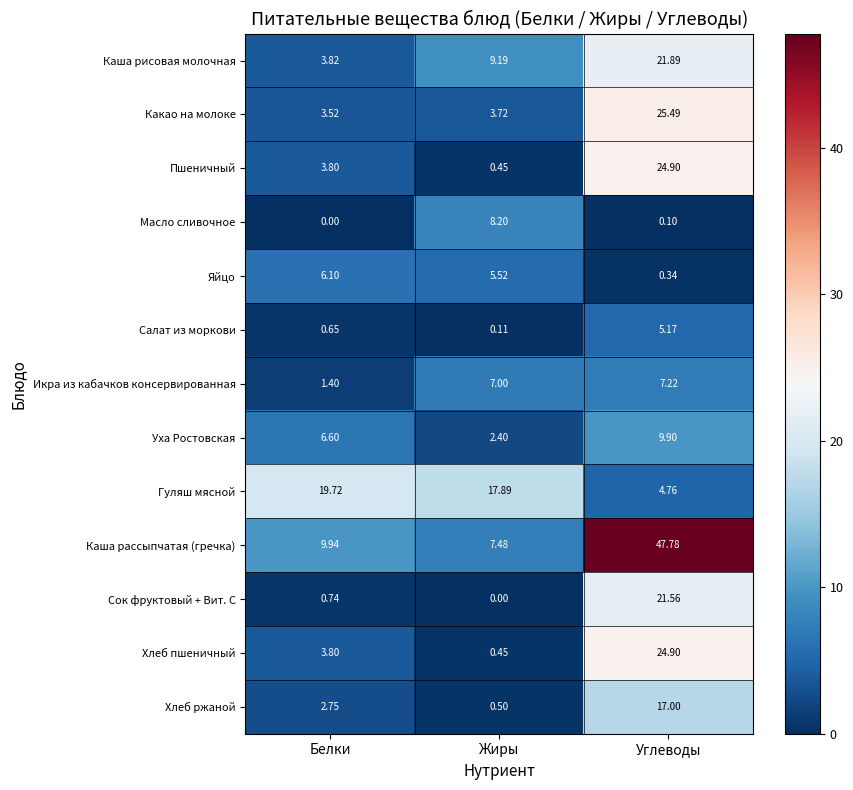

Rank the categories by Какао на молоке value from highest to lowest.

Углеводы, Жиры, Белки